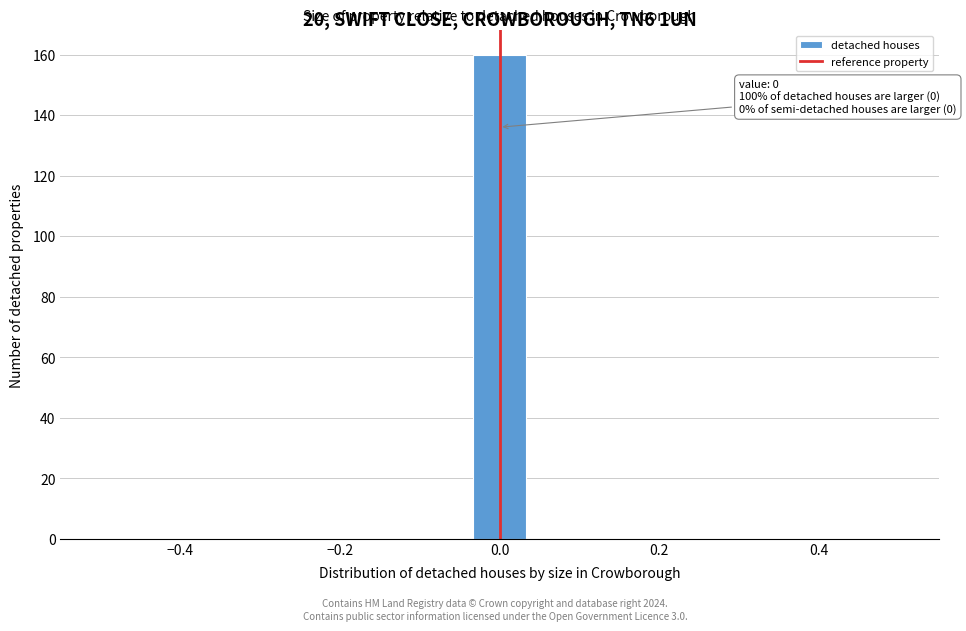

Around what value on the x-axis is the tallest bar? Give the approximate position of its centre, as read against the axis.

0.00